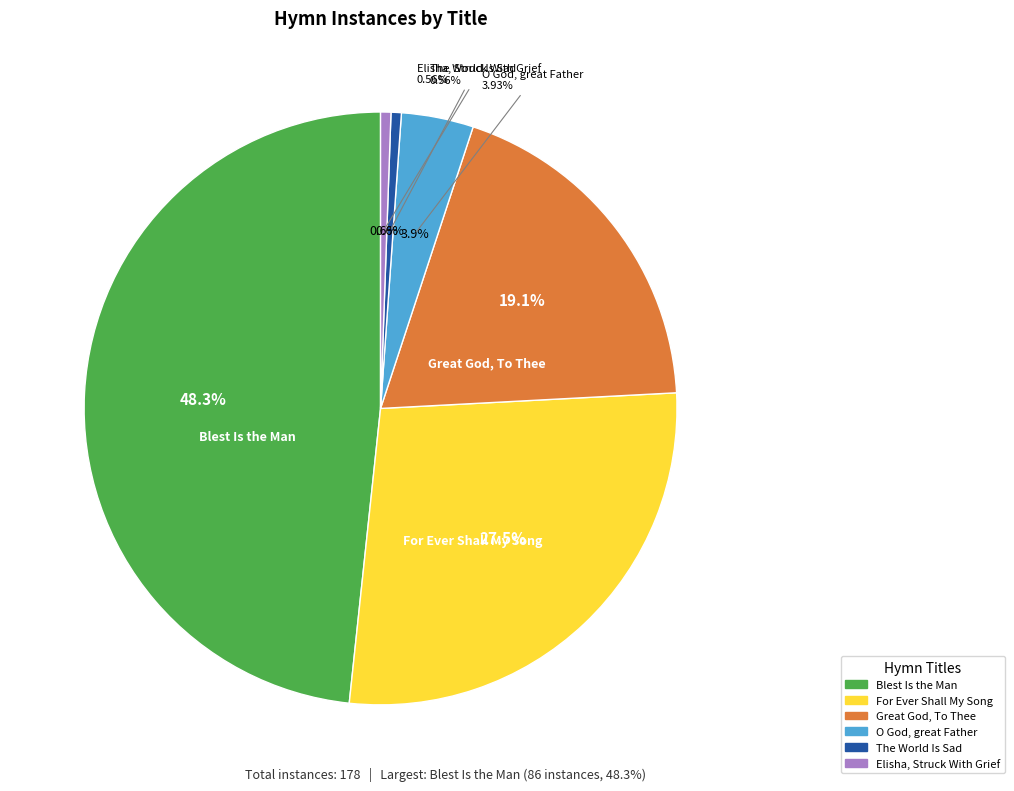

True or false: Blest Is the Man Whose Bowels Move accounts for 55% of the total.

False